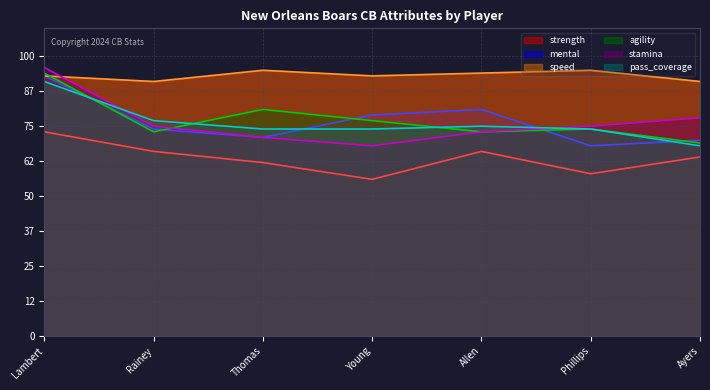

What position from the left is Ayers?

7